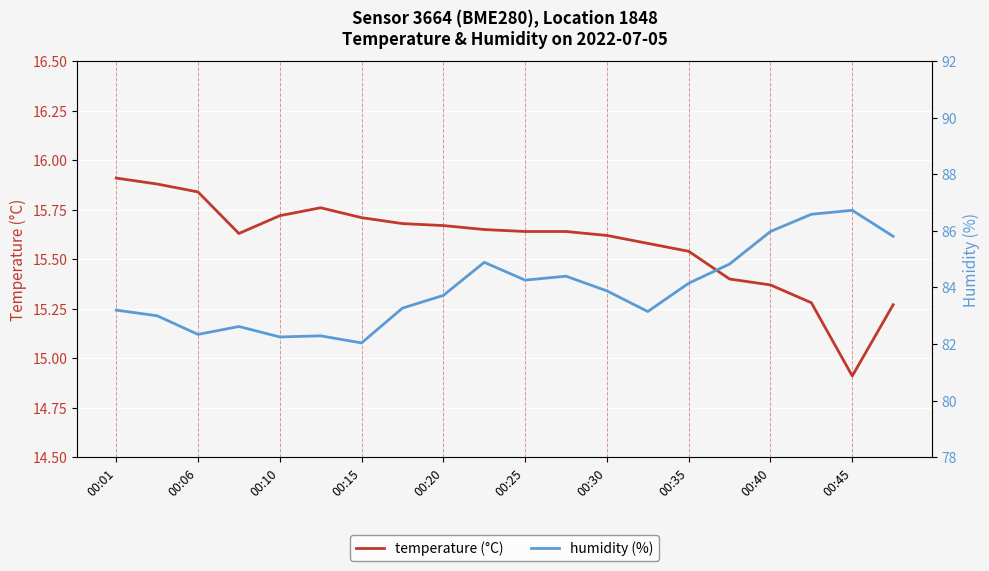

Which series has the largest total across all categories?

humidity (%)